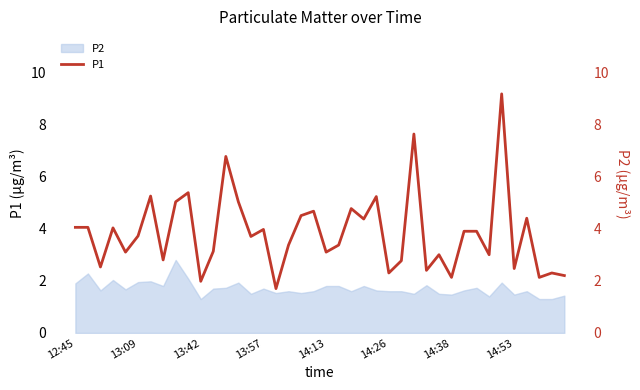

True or false: there are more than 0 points higher than both neighbors.

True